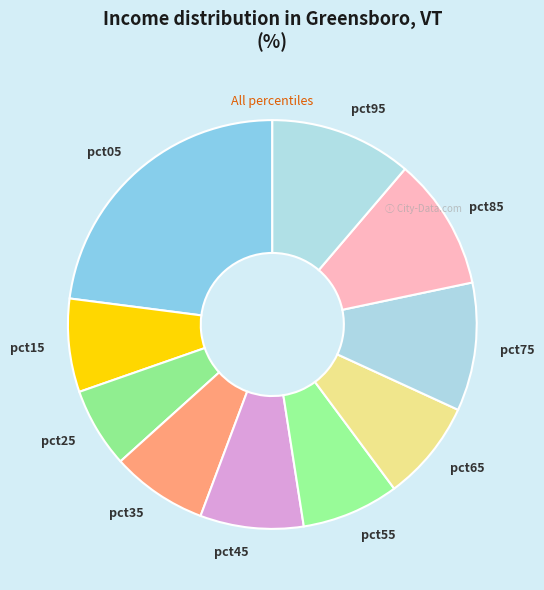

True or false: pct05 accounts for 37% of the total.

False